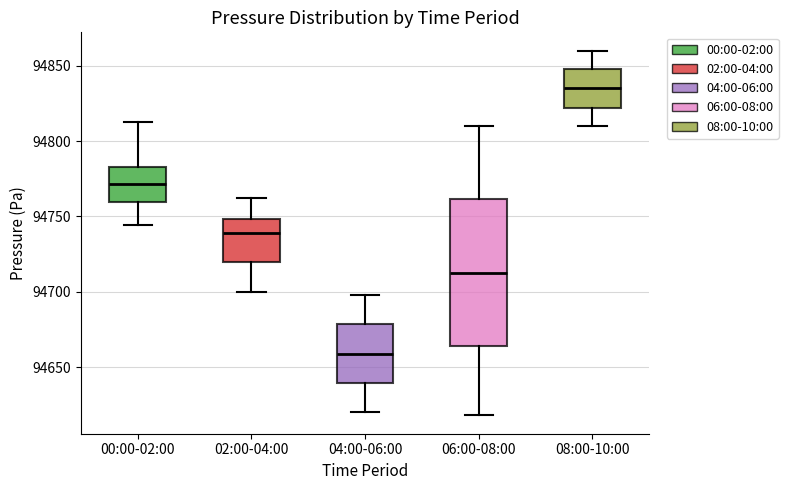

Where is the upper edge of the box for 08:00-10:00 on the y-axis? The values are not printed on the chart, so give them approximately, as read against the axis.

94850